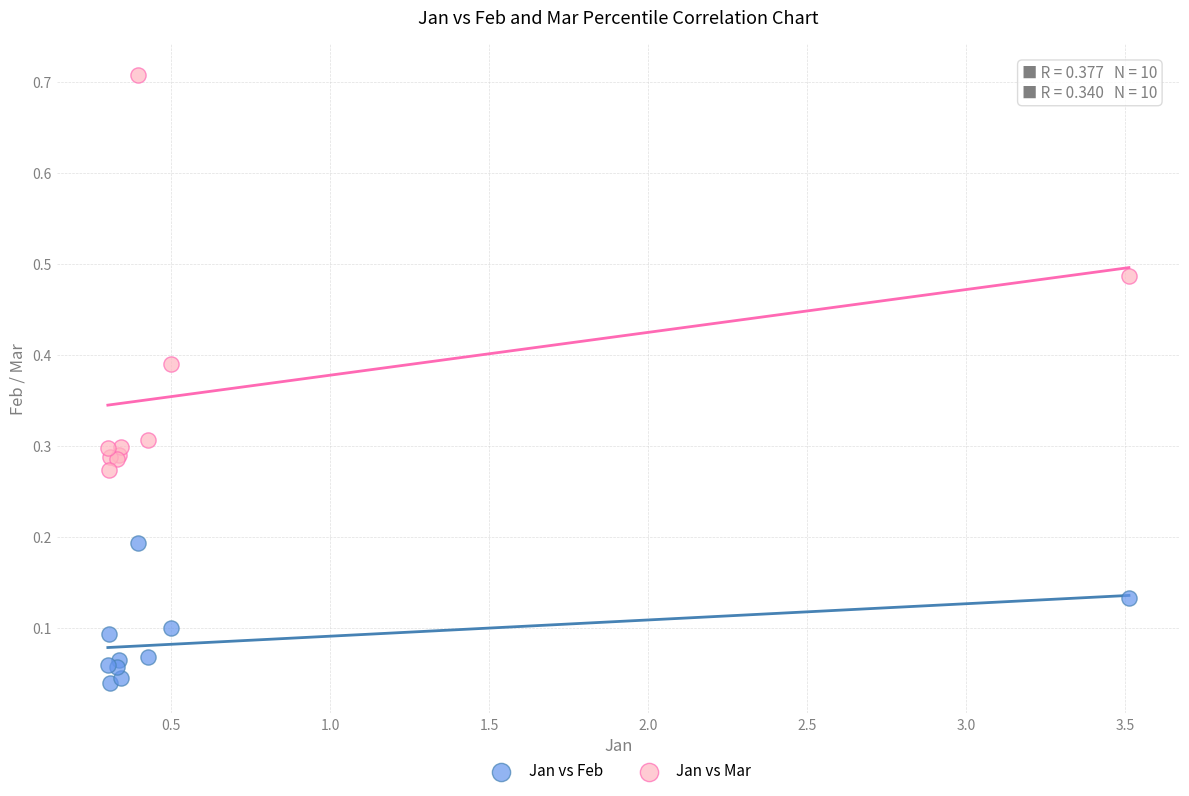

Which series has the largest Y range (max minus min)?

Jan vs Mar